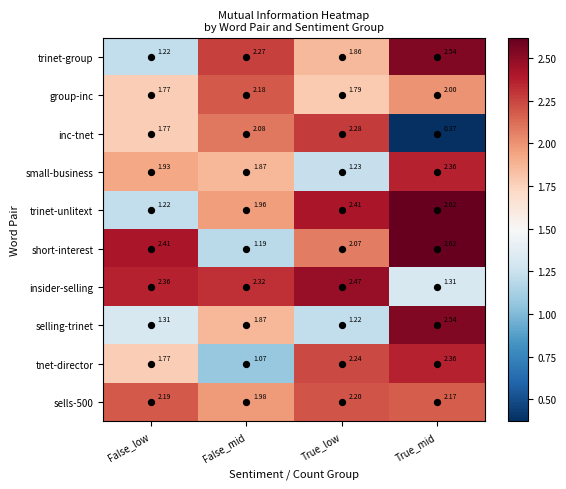

List the labels in order of small-business value, smallest first.

True_low, False_mid, False_low, True_mid